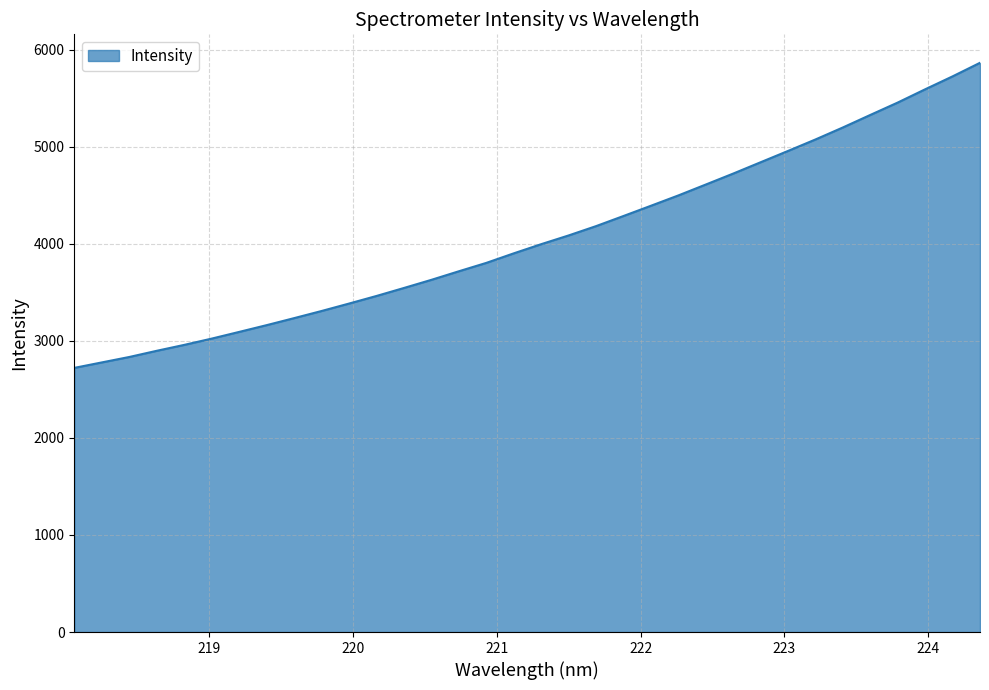

Reading left to right, transcribe all the data shown in this chart.

2721.8	2778.0	2834.0	2897.7	2958.6	3023.4	3092.3	3162.0	3234.3	3307.8	3384.5	3462.7	3545.1	3629.0	3717.2	3803.5	3901.9	3996.4	4086.4	4182.5	4286.8	4392.3	4498.8	4611.1	4724.1	4840.8	4957.4	5075.6	5199.4	5328.2	5456.0	5592.4	5725.6	5865.3